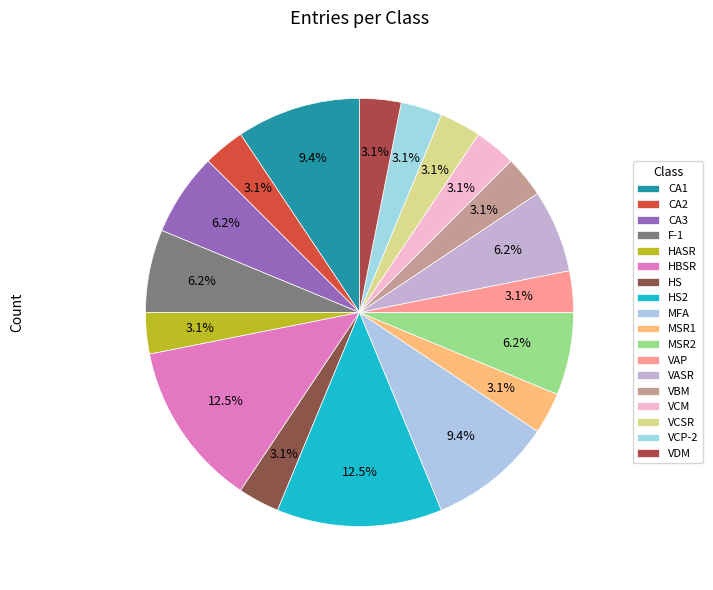

How many segments does this pie chart have?

18